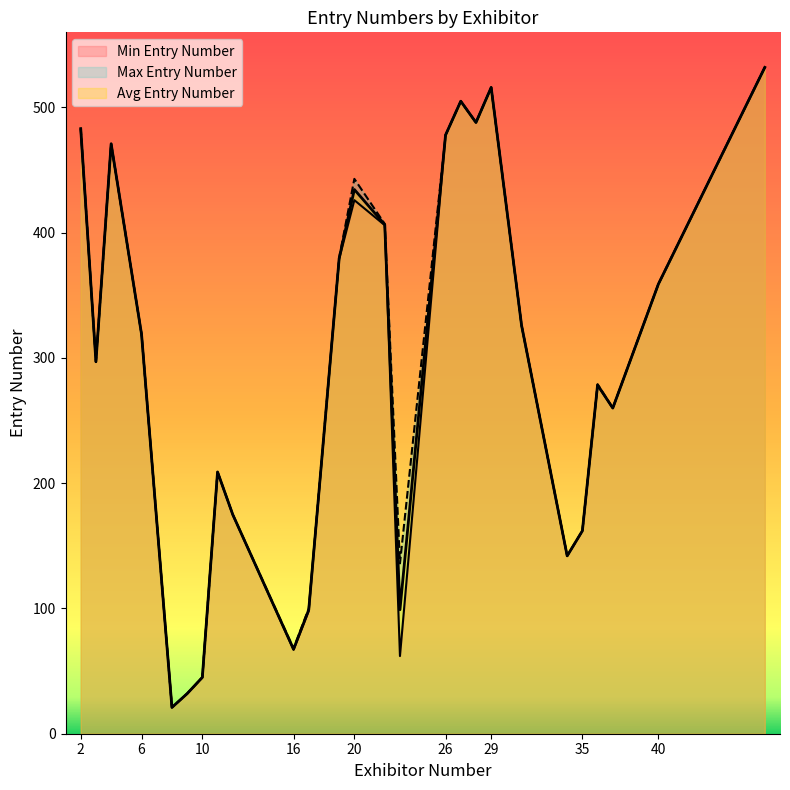

What is the sum of the Min Entry Number values at 3 and 23?

362